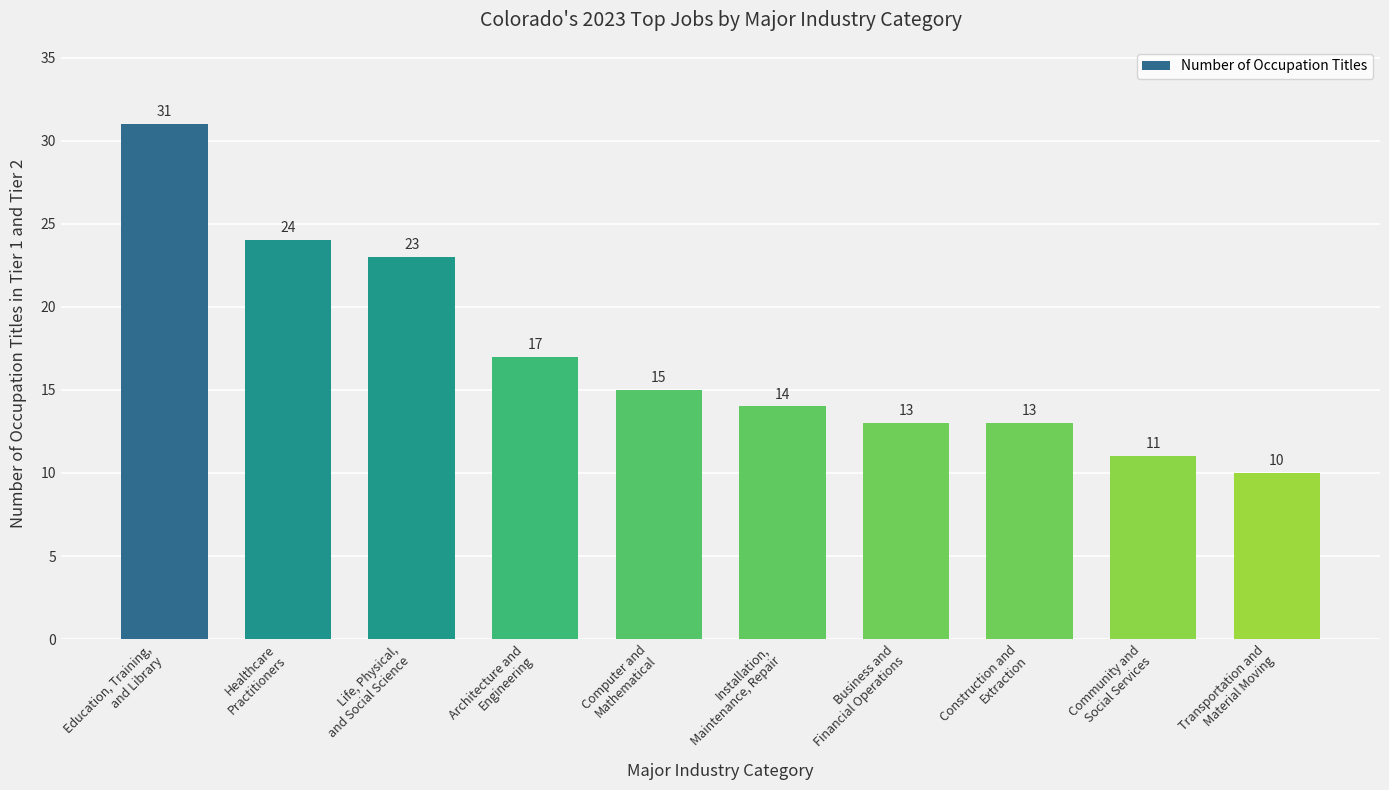

At which category does the chart reach its minimum across all series?

Transportation and
Material Moving